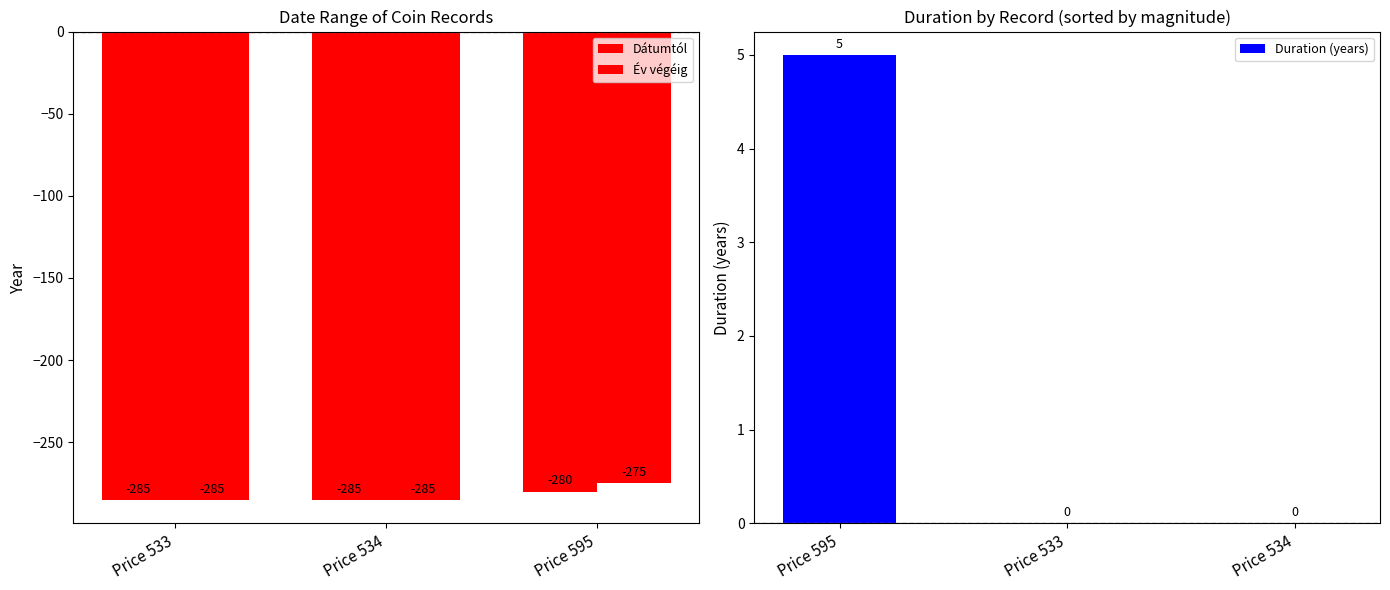

What is the difference between the maximum and minimum values in the Év végéig series?

10